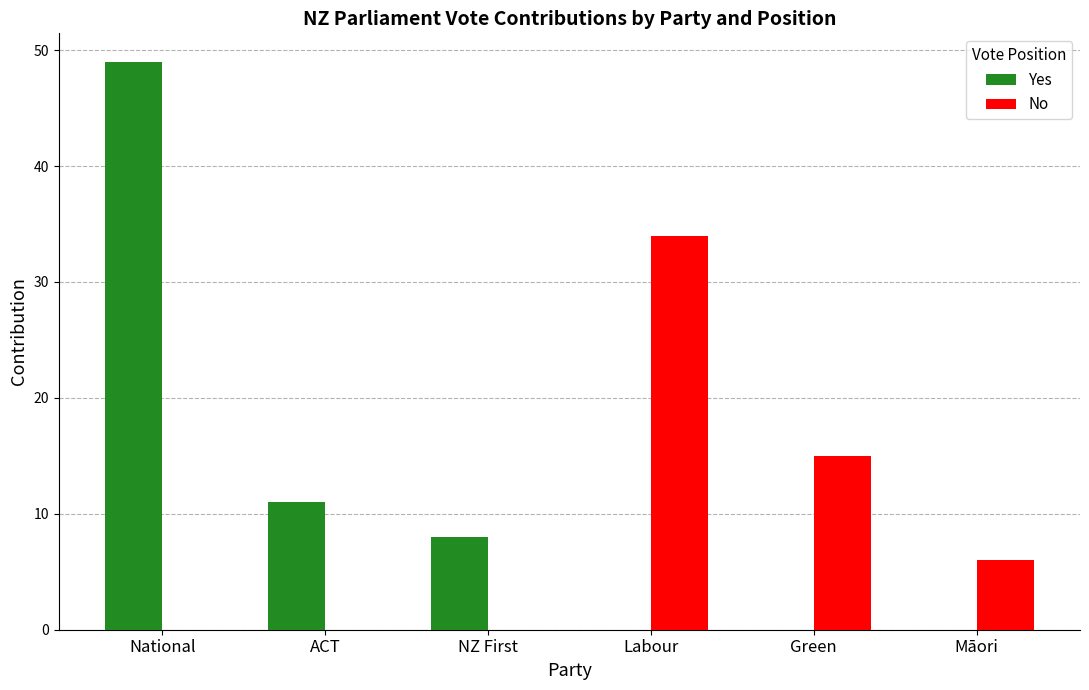

Which series has the widest spread of values?

Yes